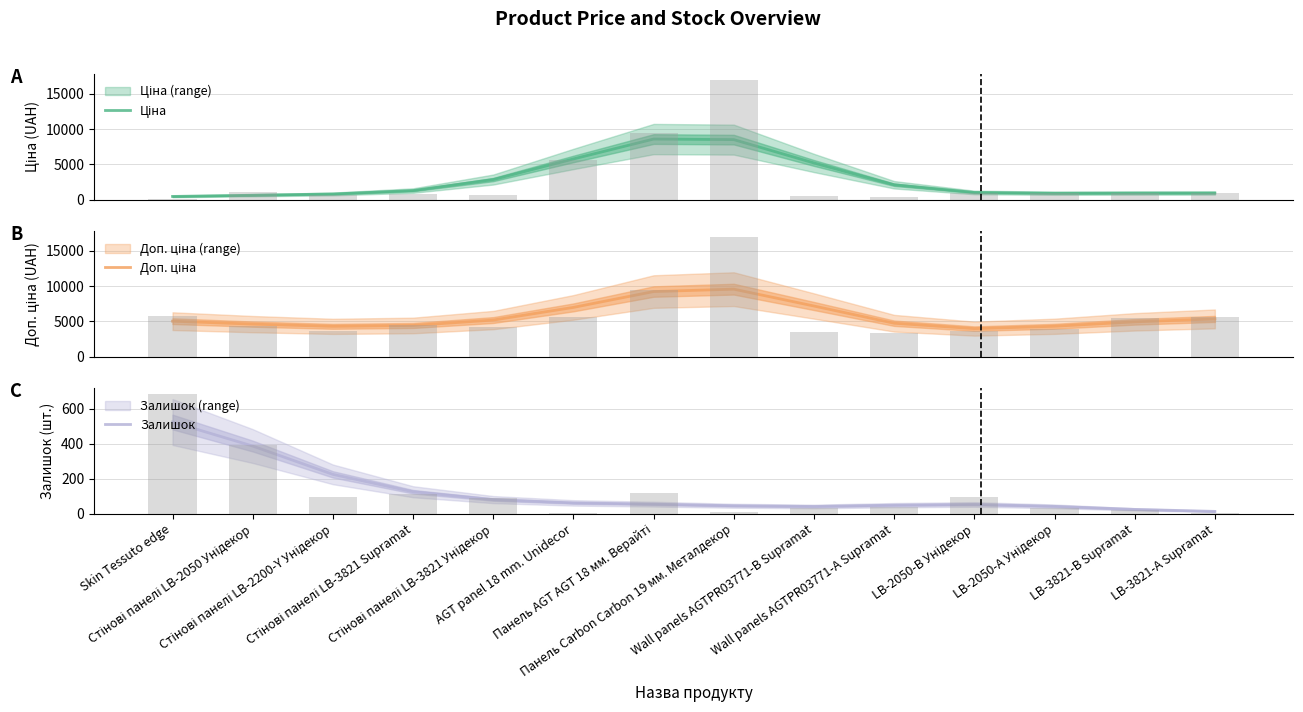

What position from the right is Skin Tessuto edge?

14